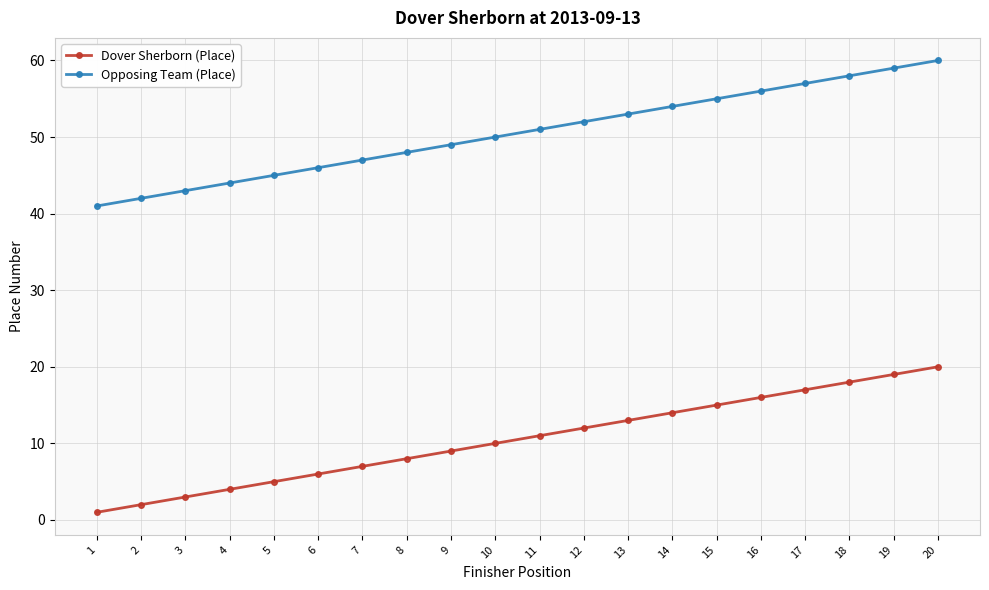

True or false: Opposing Team (Place) and Dover Sherborn (Place) cross at least once.

False